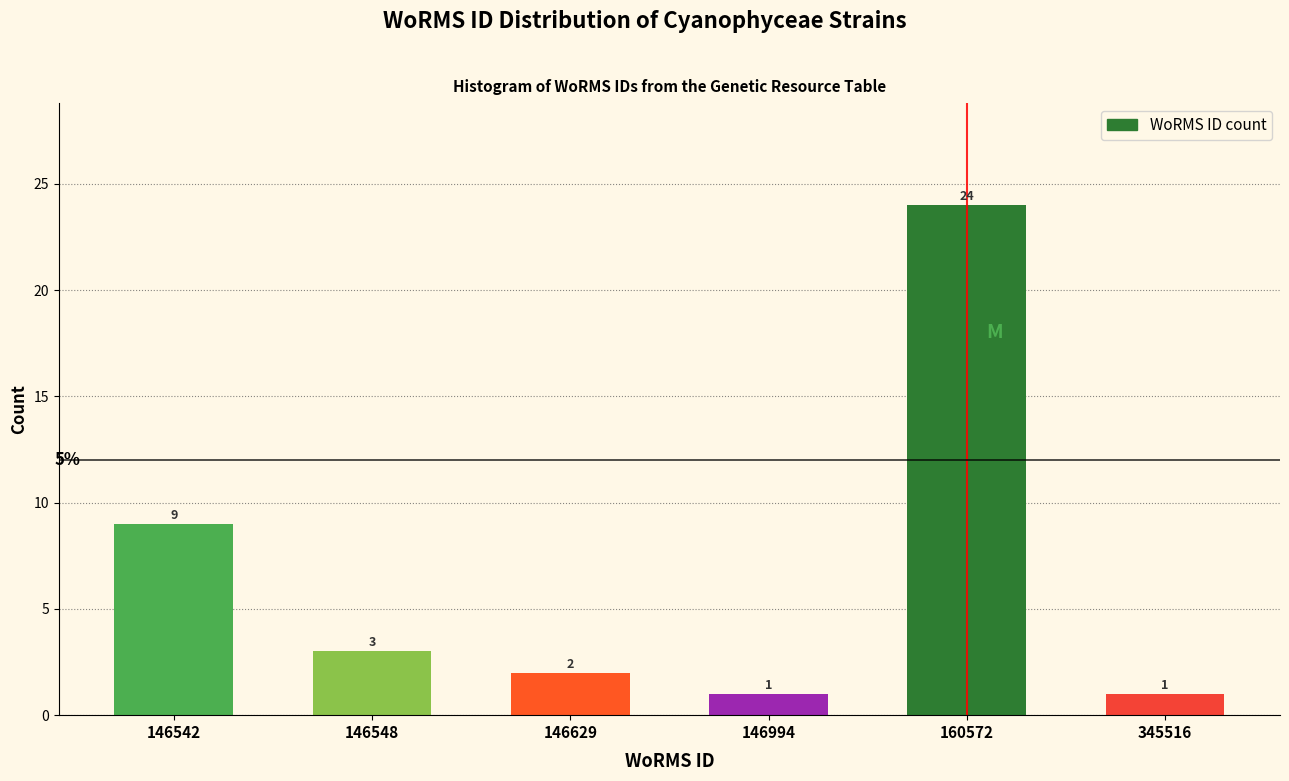

Reading right to left, extract all data points from this chart.

1	24	1	2	3	9